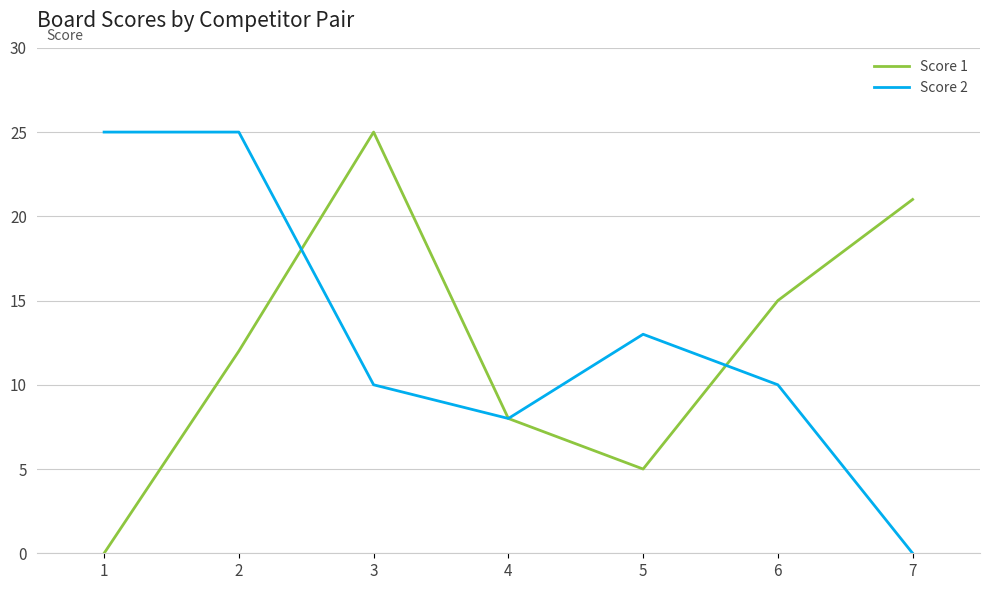

True or false: Score 2 and Score 1 cross at least once.

True